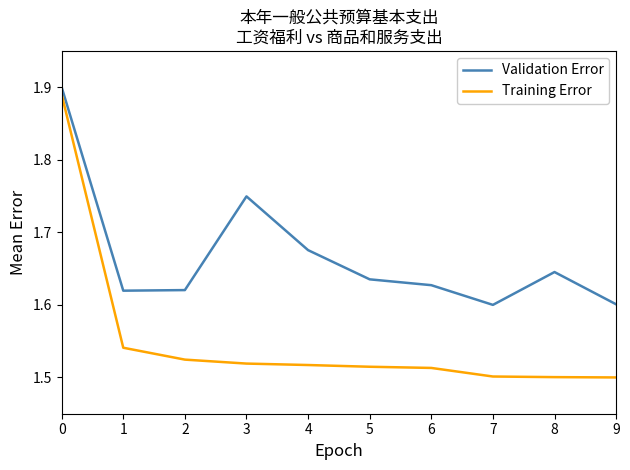

How many categories are shown in the chart?

10